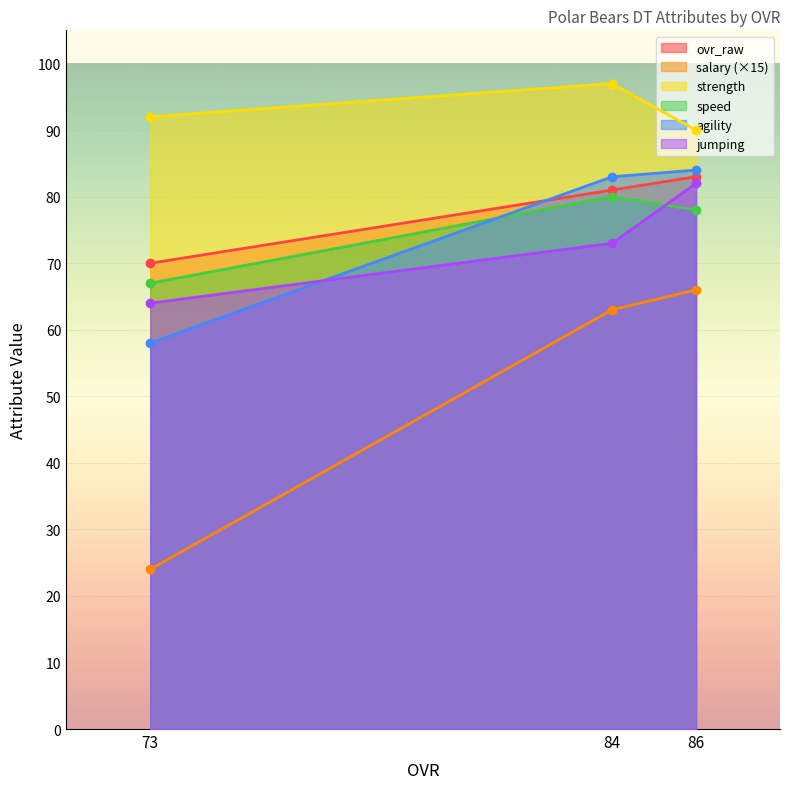

At which category is the sum across all series the highest?

86